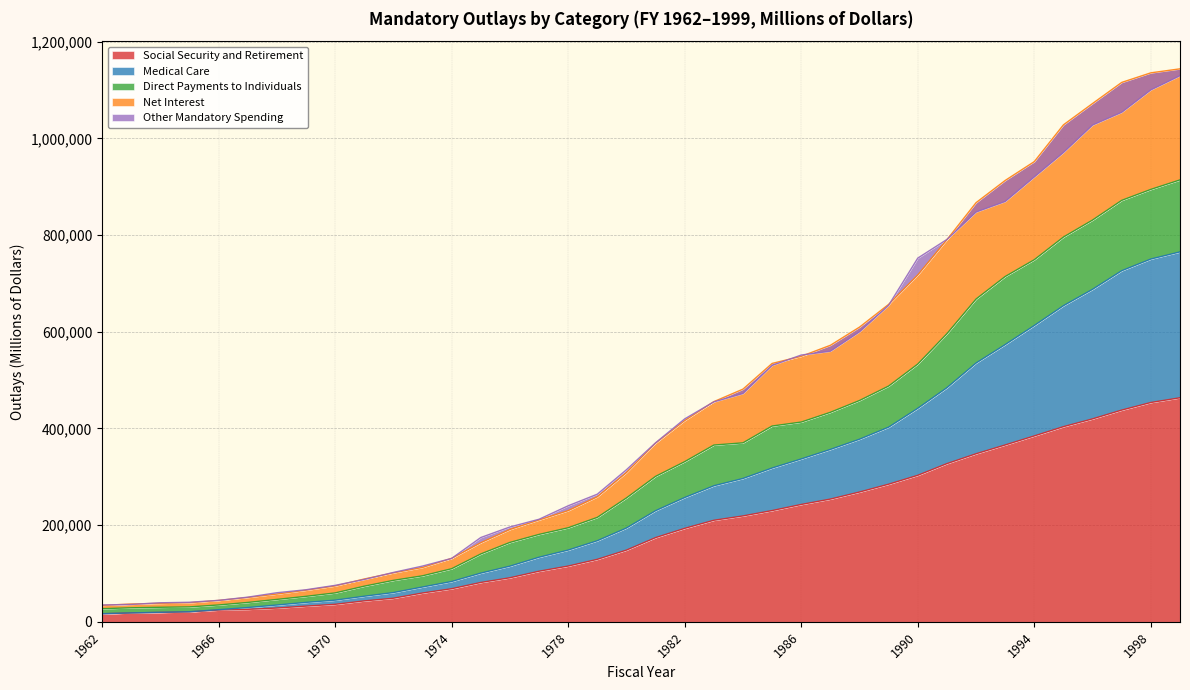

What is the value of the Social Security and Retirement point at the 34th from the left?

403711